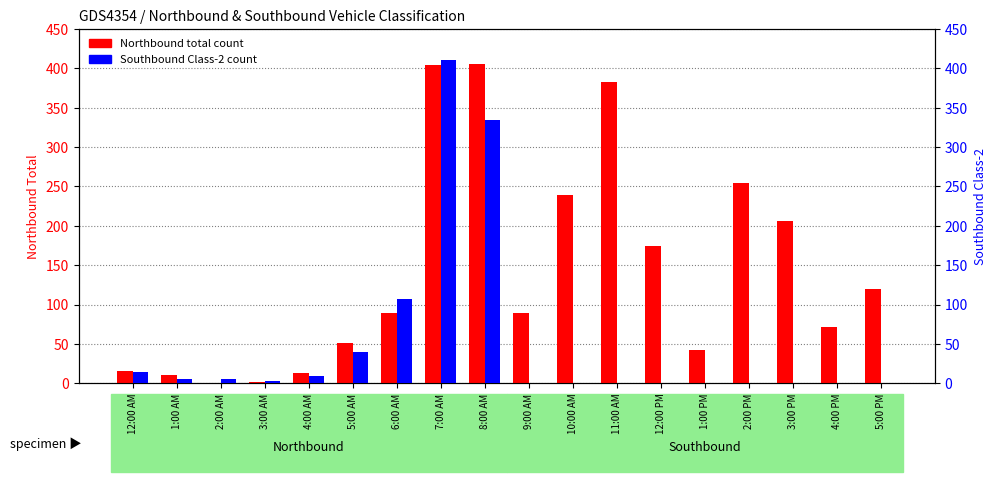

What is the label of the 6th bar from the right?

12:00 PM